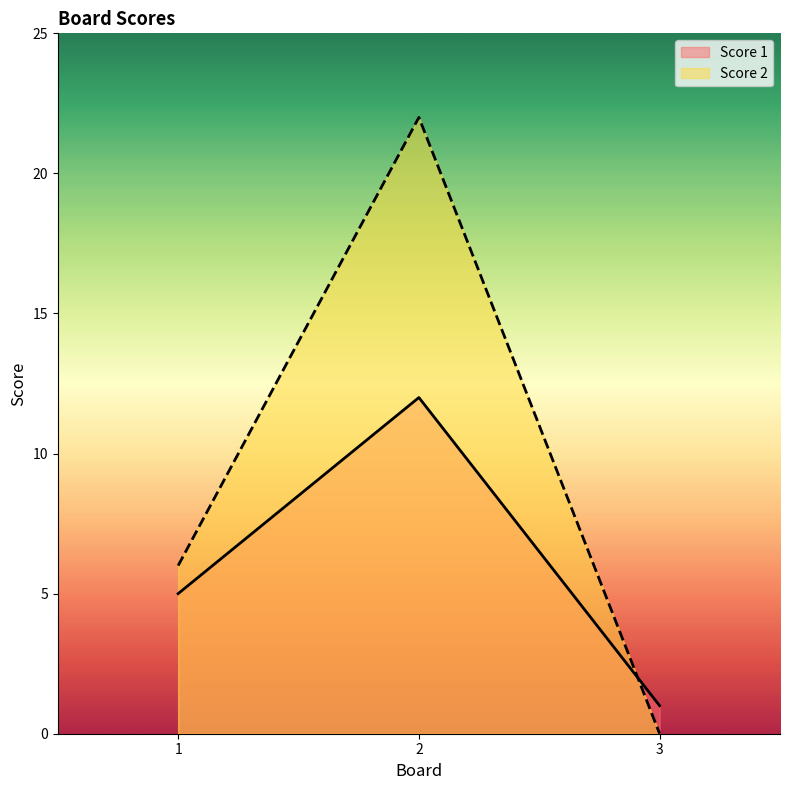

At 1, list the series in order from largest to smallest.

Score 2, Score 1